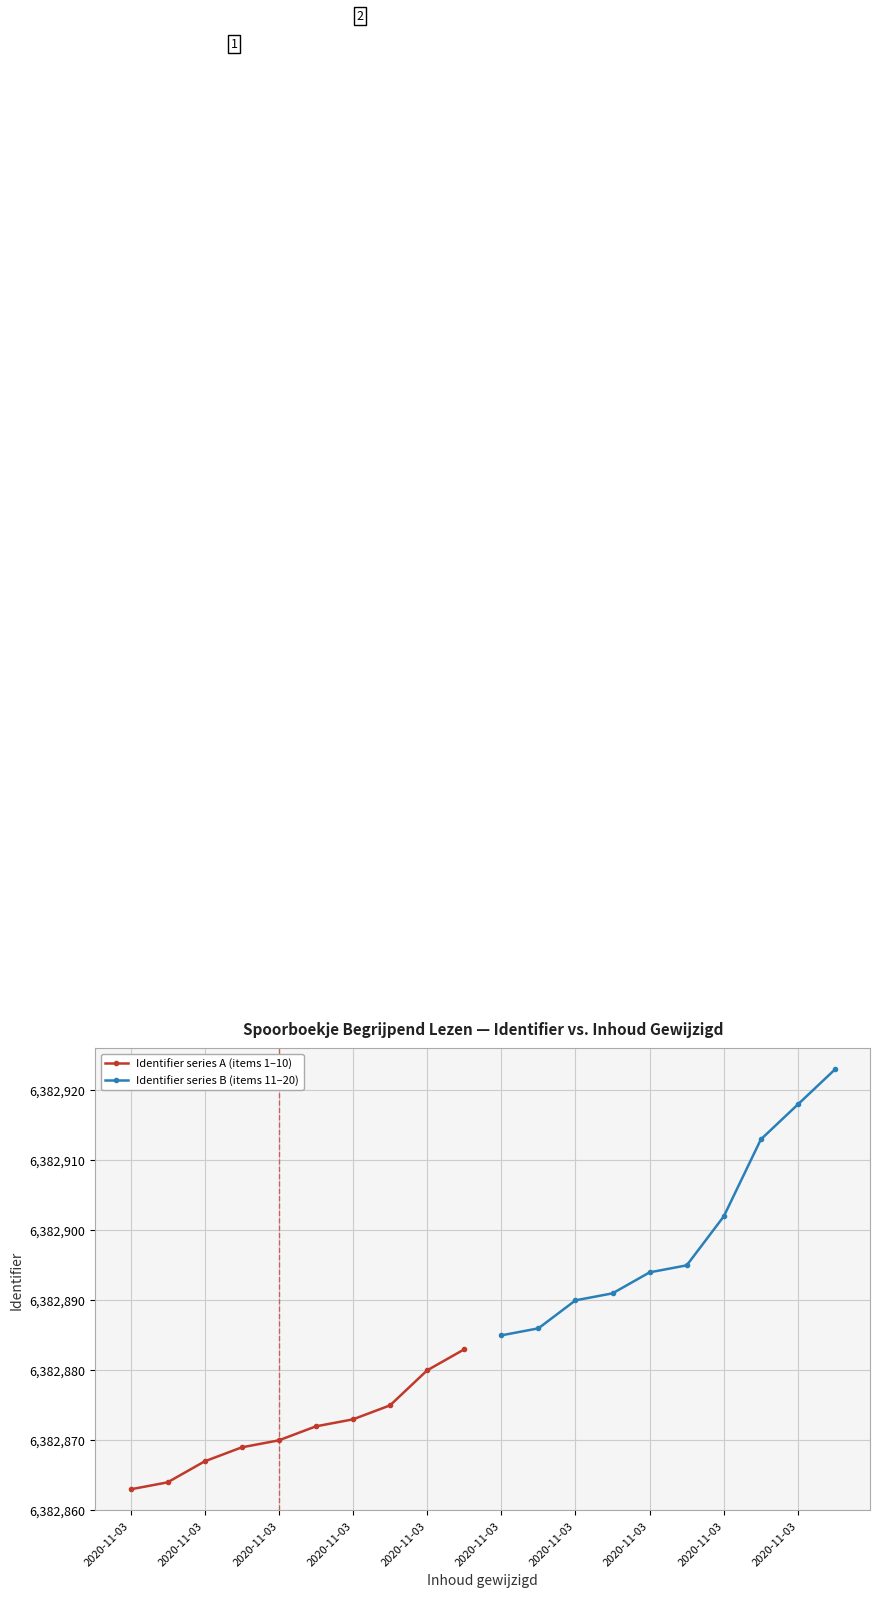

True or false: Identifier series B (items 11–20) and Identifier series A (items 1–10) intersect in this chart.

False